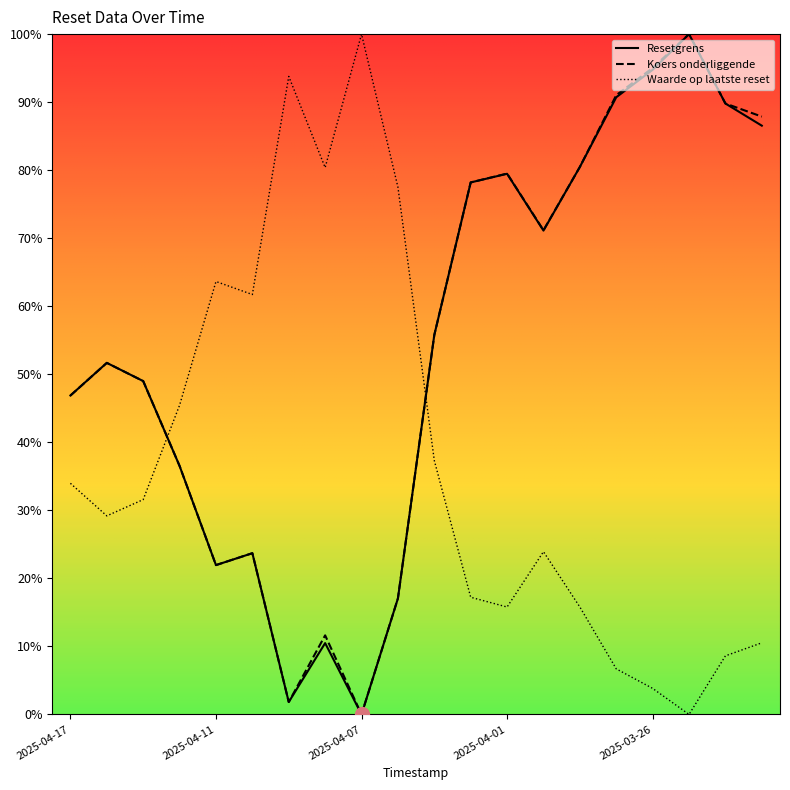

Does the chart have visible grid lines?

No